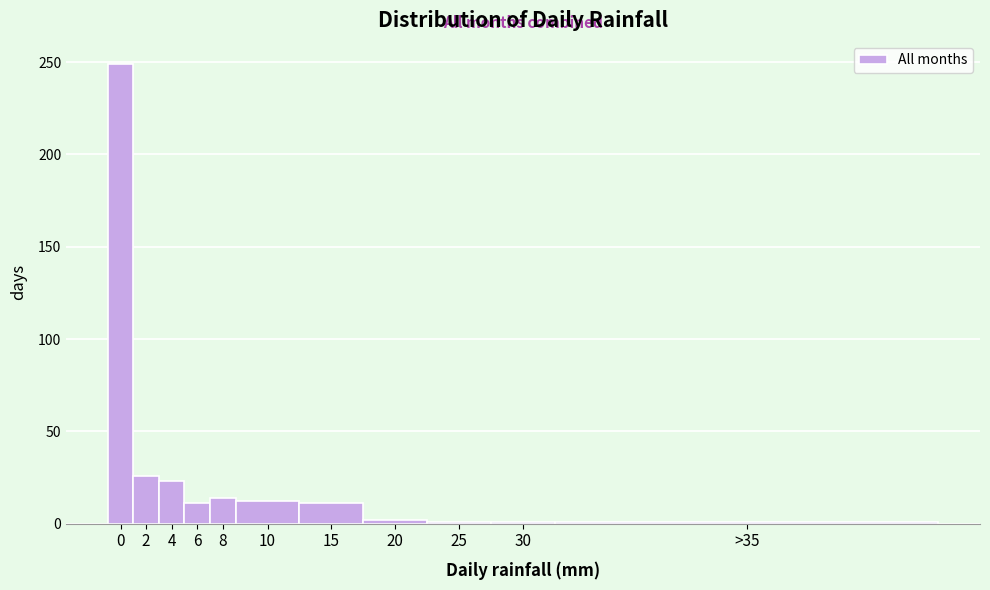

The chart shows a value of 249 at 0. True or false?

True